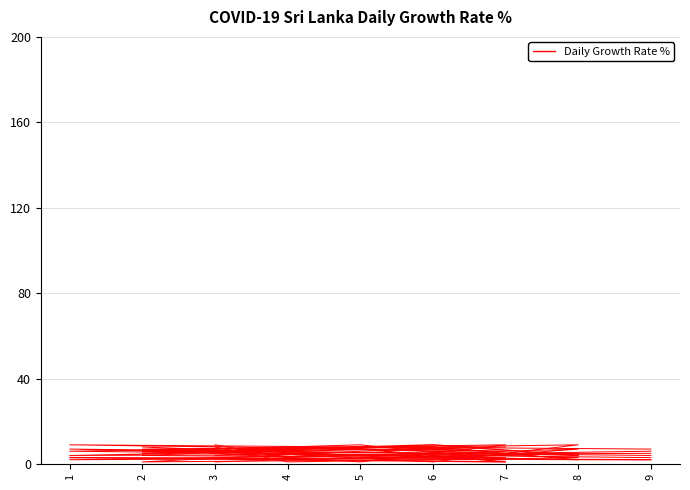

What is the minimum value for col_8?

1